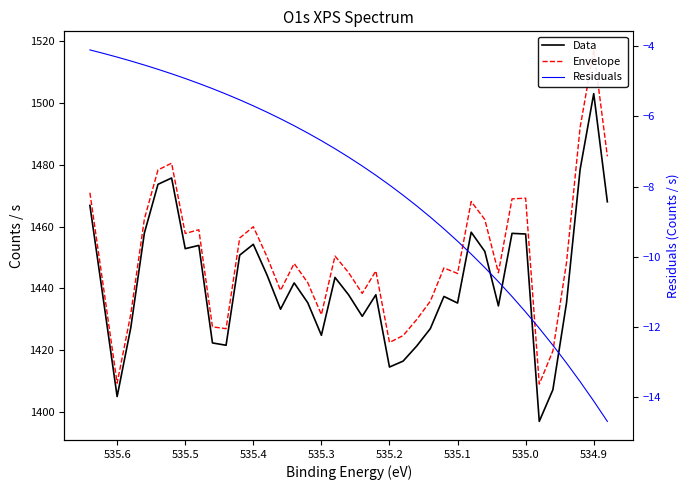

How many distinct data groups are displayed?

3